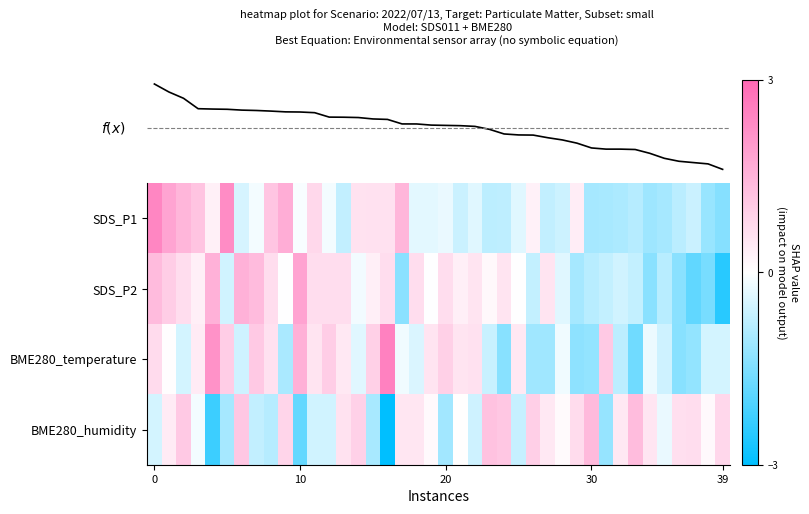

How many negative values does the BME280_humidity series have?

16